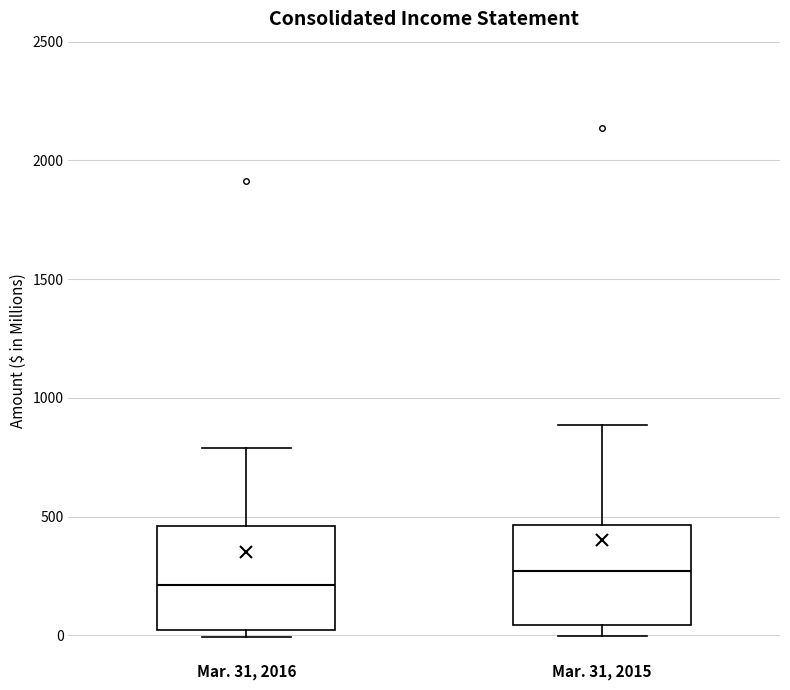

Reading left to right, read every box against the y-axis: the position of its median line, the range the box covers, and the ends of its whiskers. The values are not printed on the chart, so give them approximately, as read against the axis.

Mar. 31, 2016: median 200, box 0 to 450, whiskers 0 (just below the box's lower edge) to 800
Mar. 31, 2015: median 250, box 50 to 450, whiskers 0 to 900